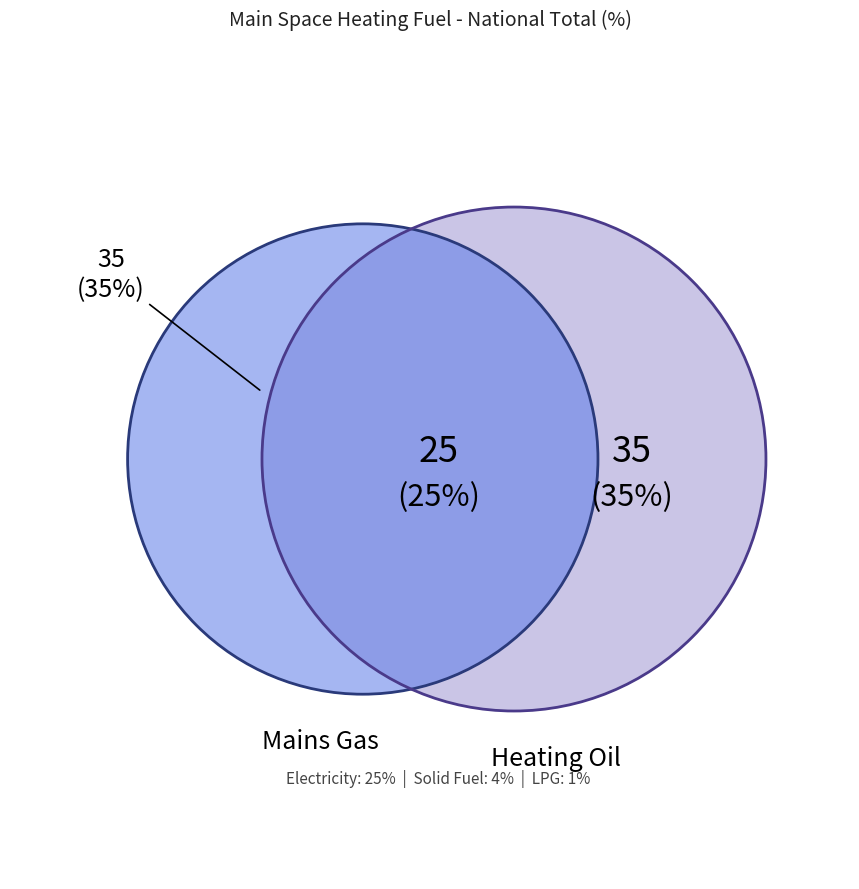

Is there any slice that represents more than half of the pie?

No